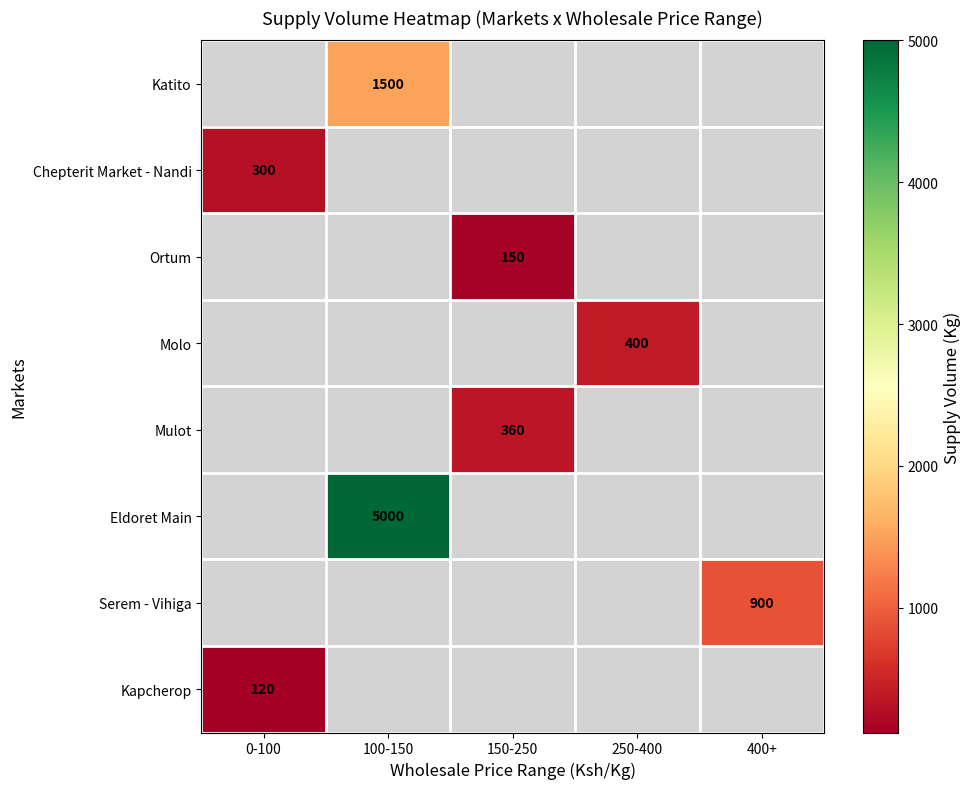

The value of Katito at 100-150 is 2212. True or false?

False